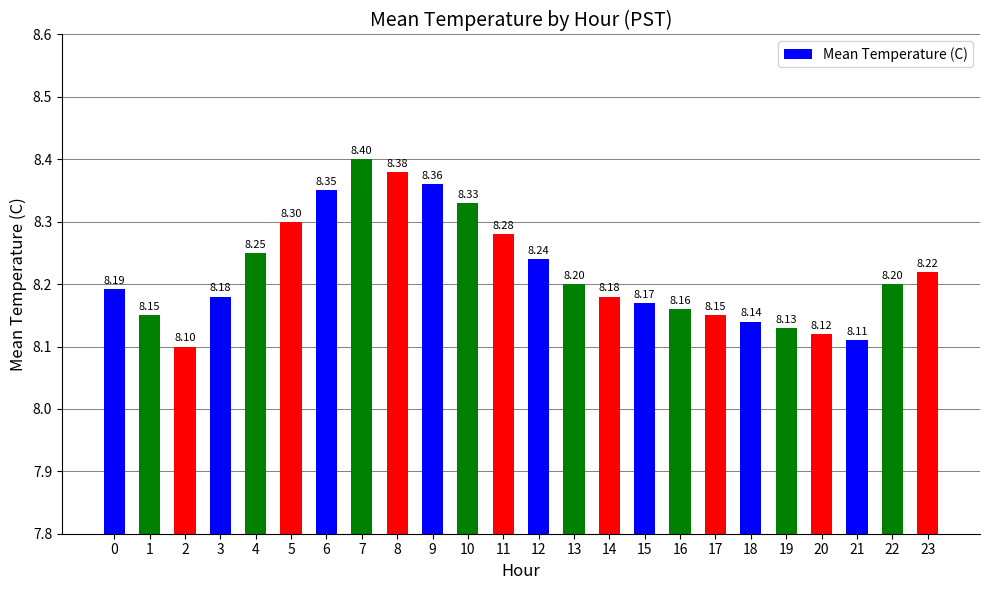

What is the minimum value shown in the chart?

8.1